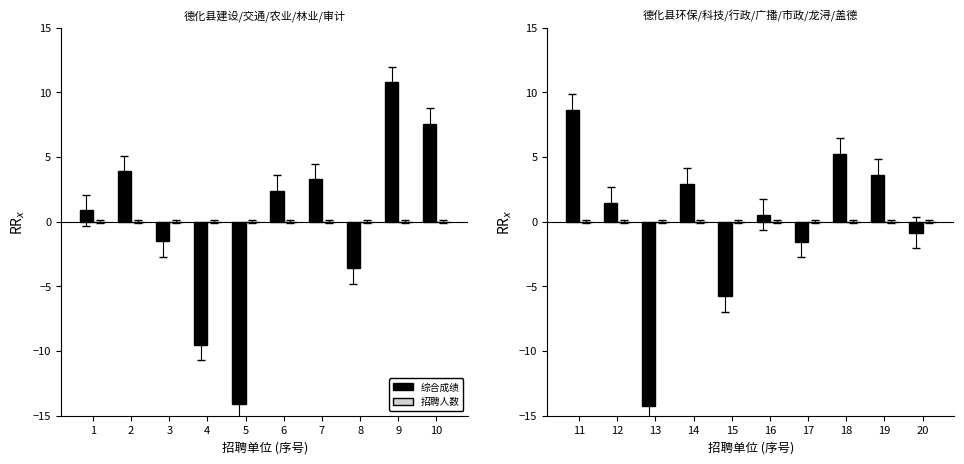

True or false: 招聘人数 has a value of 0.0 at 15.

True